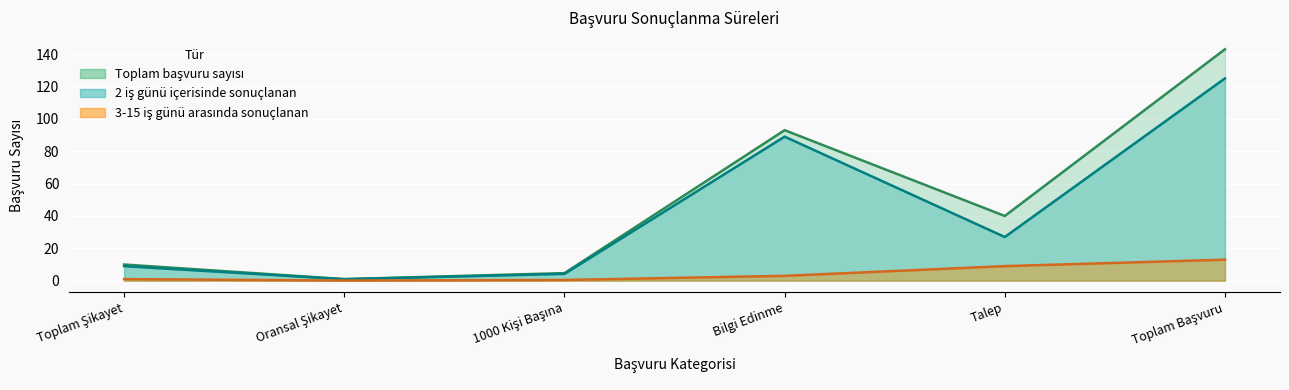

True or false: Toplam başvuru sayısı and 2 iş günü içerisinde sonuçlanan intersect in this chart.

False